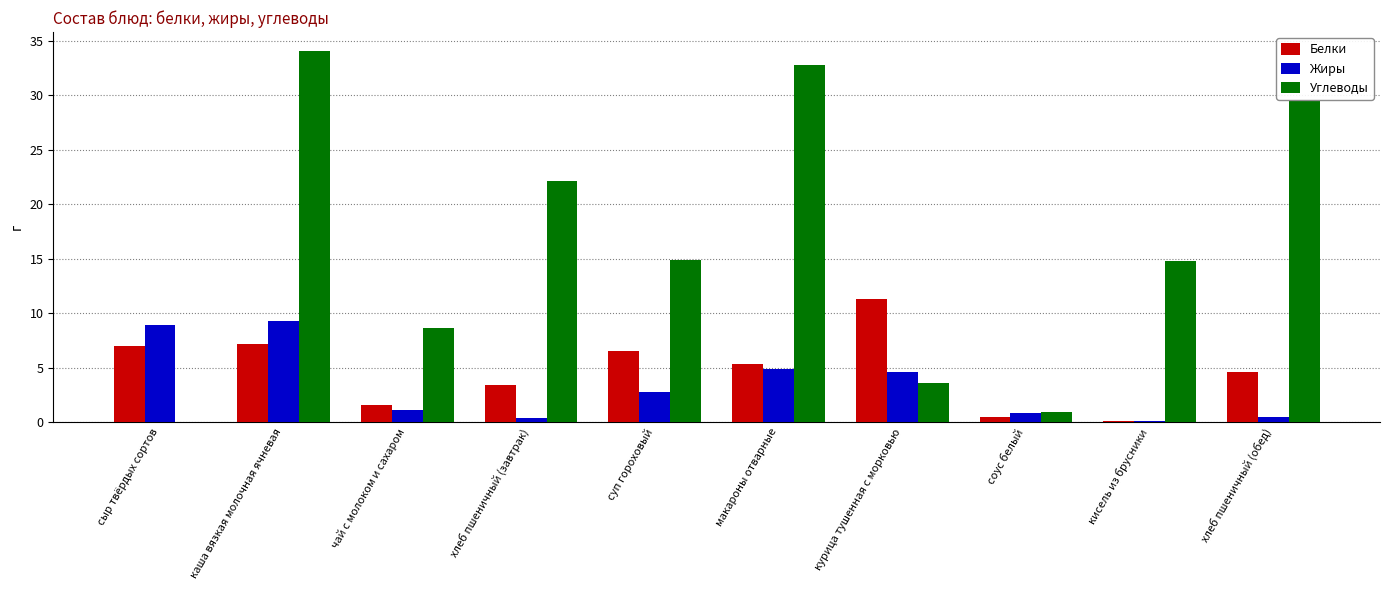

Are the bars horizontal?

No